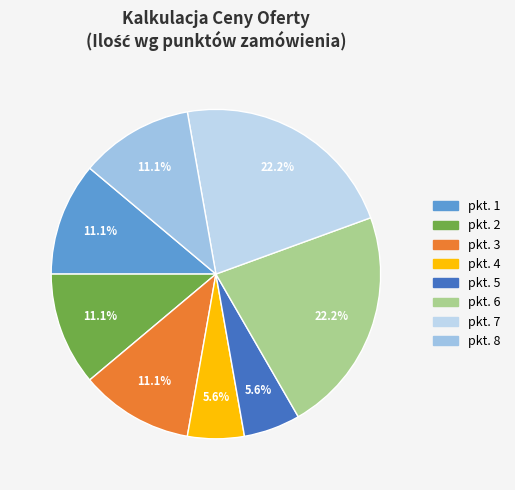

Is it true that pkt. 7 is 34% of the pie?

False